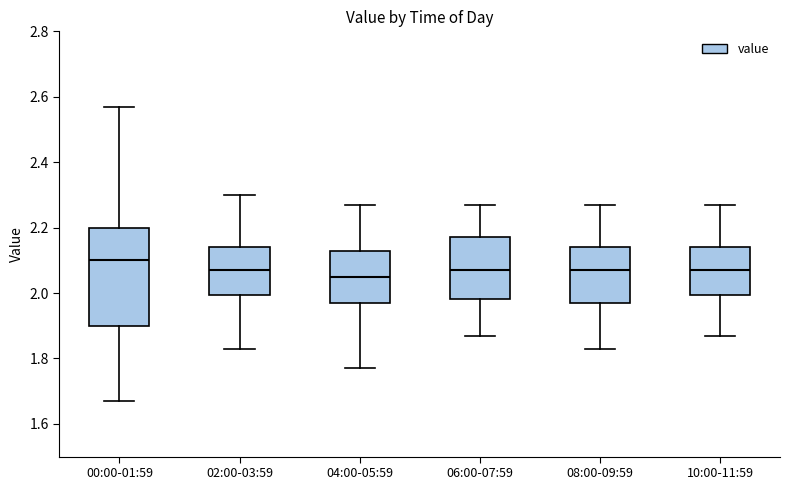

Where is the upper edge of the box for 06:00-07:59 on the y-axis? The values are not printed on the chart, so give them approximately, as read against the axis.

2.18